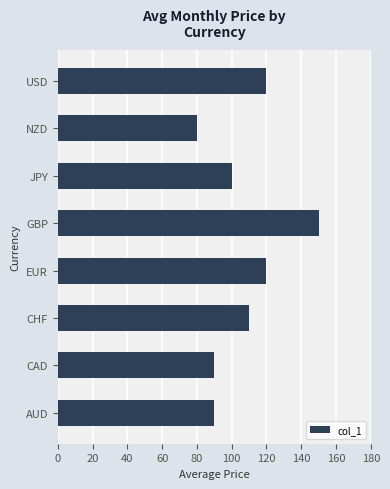

What is the change in value from CAD to GBP?

+60